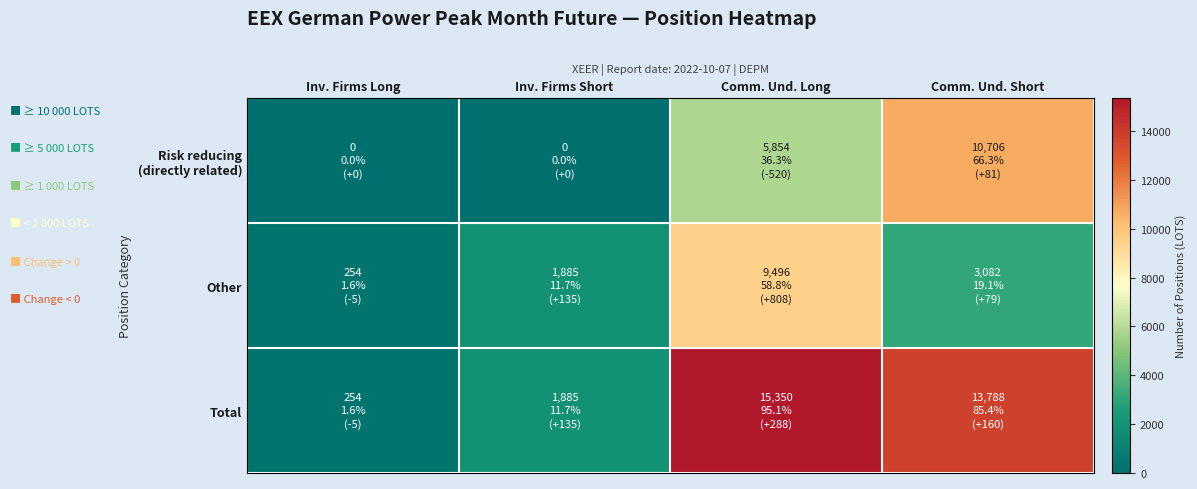

At how many categories does at least one series exceed 10449?

2